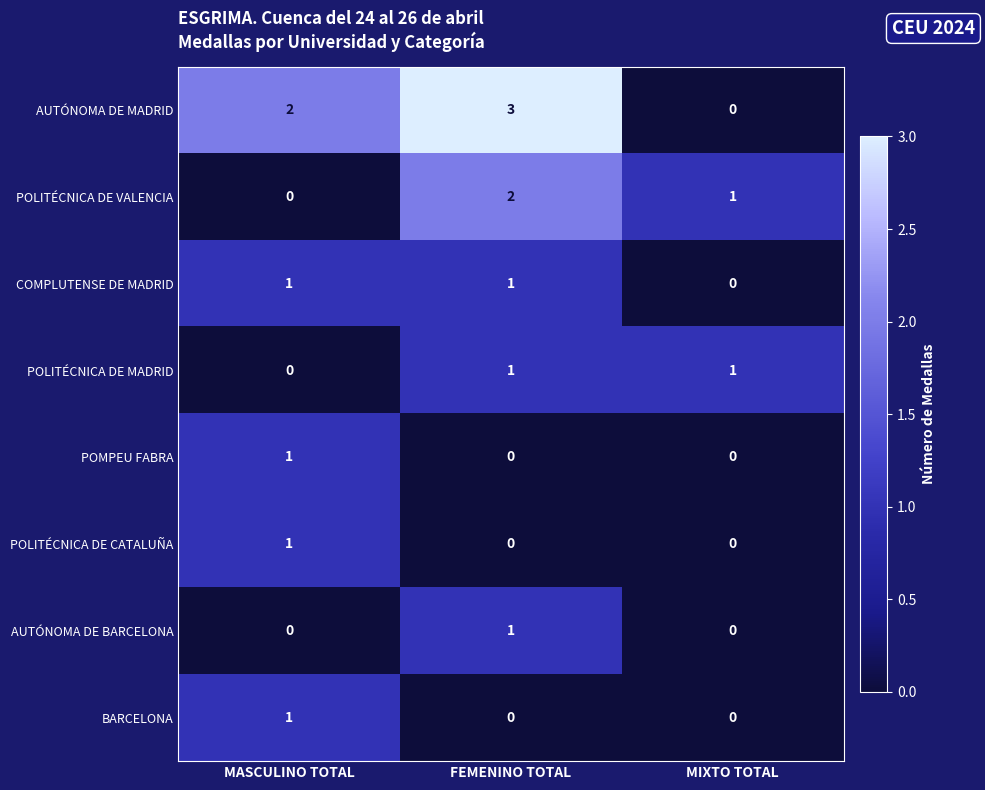

At which category does the chart reach its peak across all series?

FEMENINO TOTAL